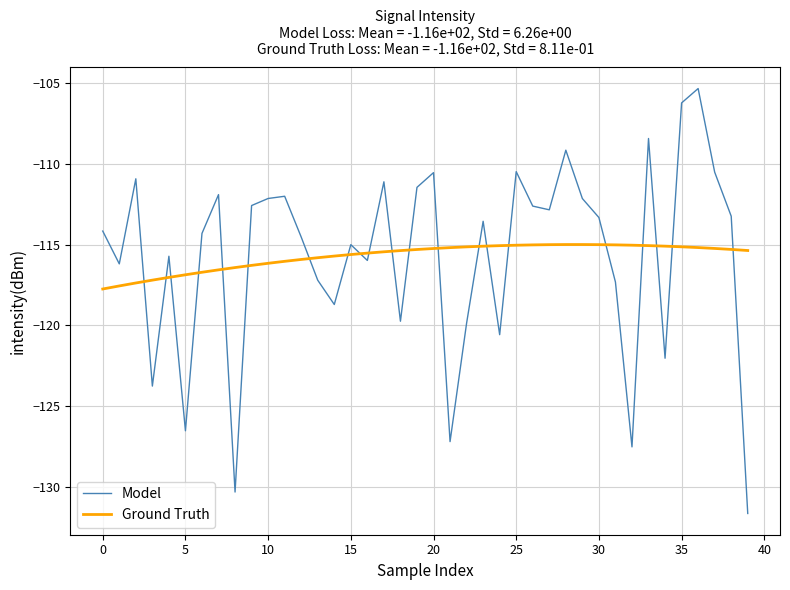

Which series has the largest range (max minus min)?

Model